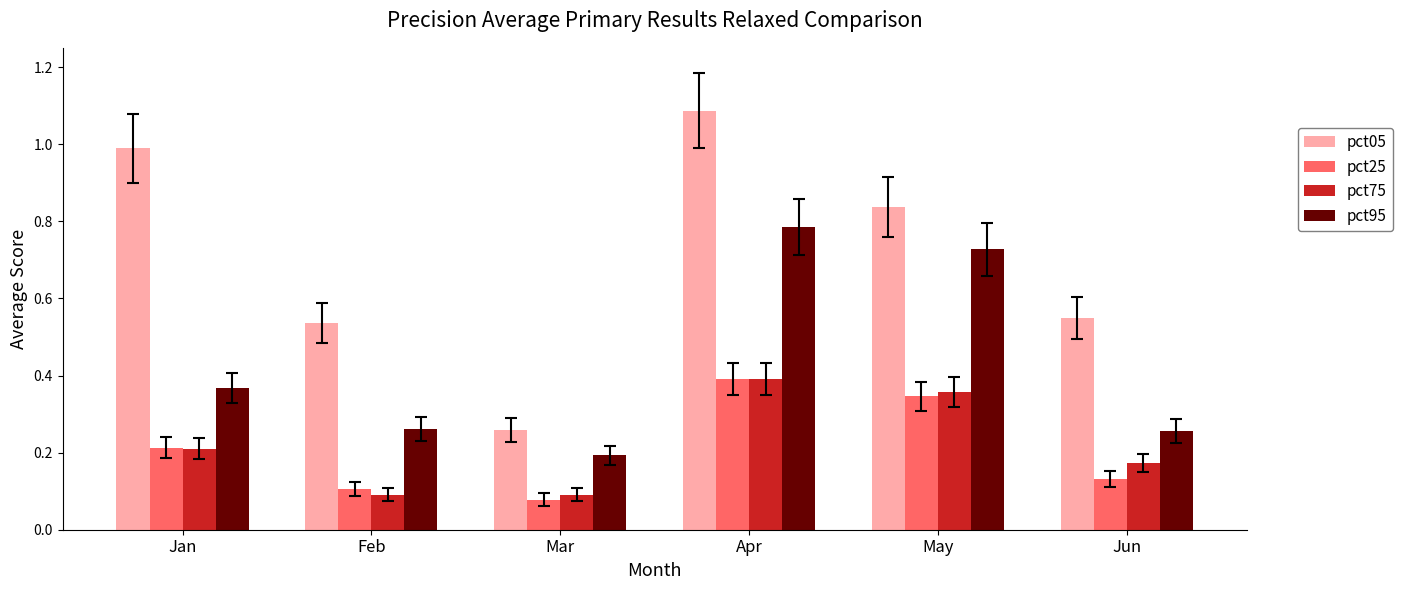

At how many categories does at least one series exceed 0?

6